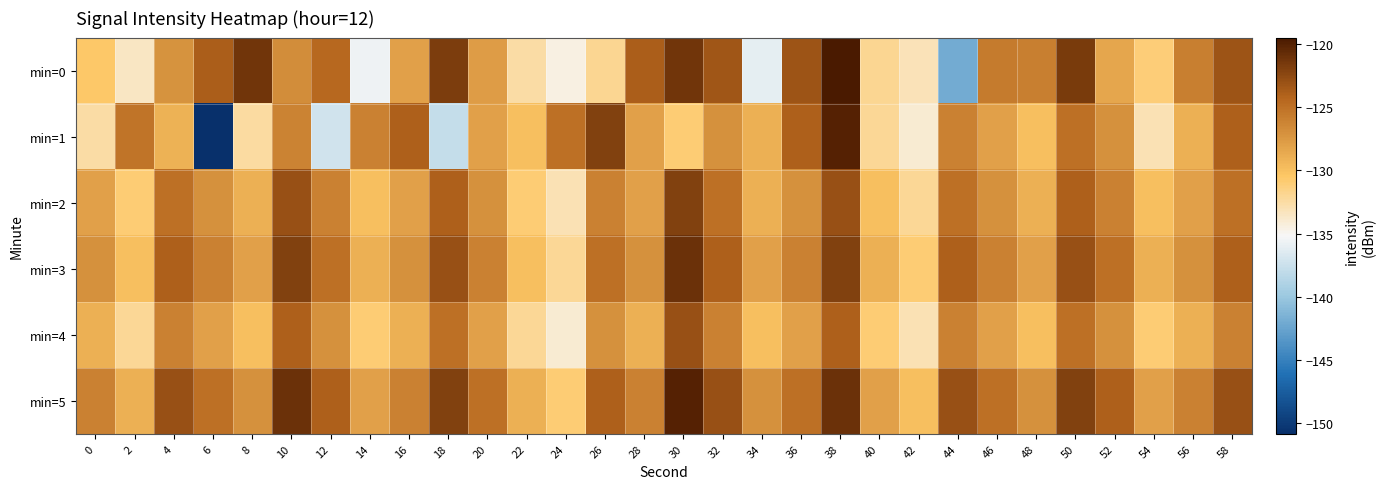

What is the spread (max minus min) of values at 30?

11.0